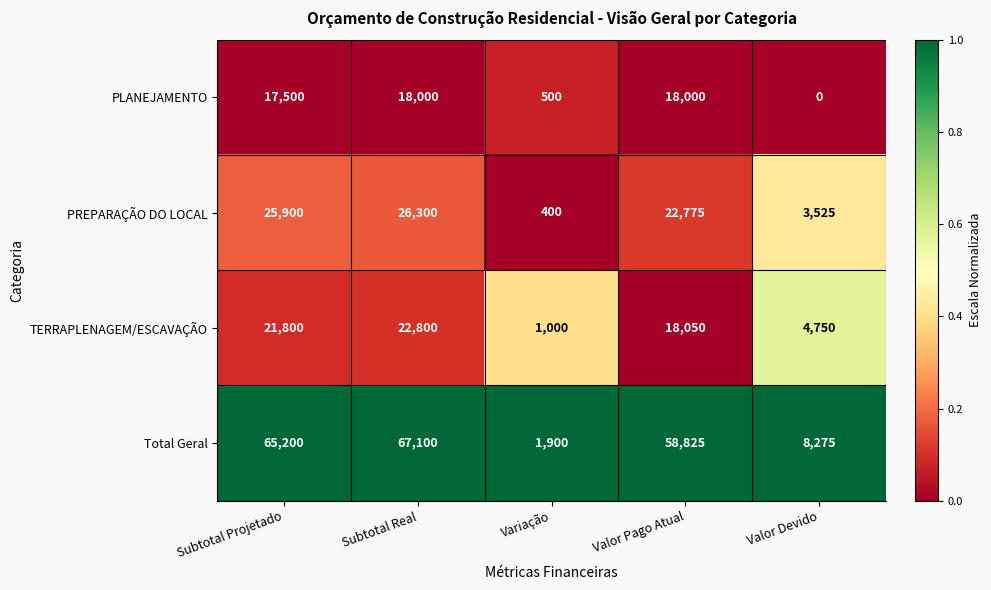

List the series in order of their peak value, highest first.

Total Geral, PREPARAÇÃO DO LOCAL, TERRAPLENAGEM/ESCAVAÇÃO, PLANEJAMENTO